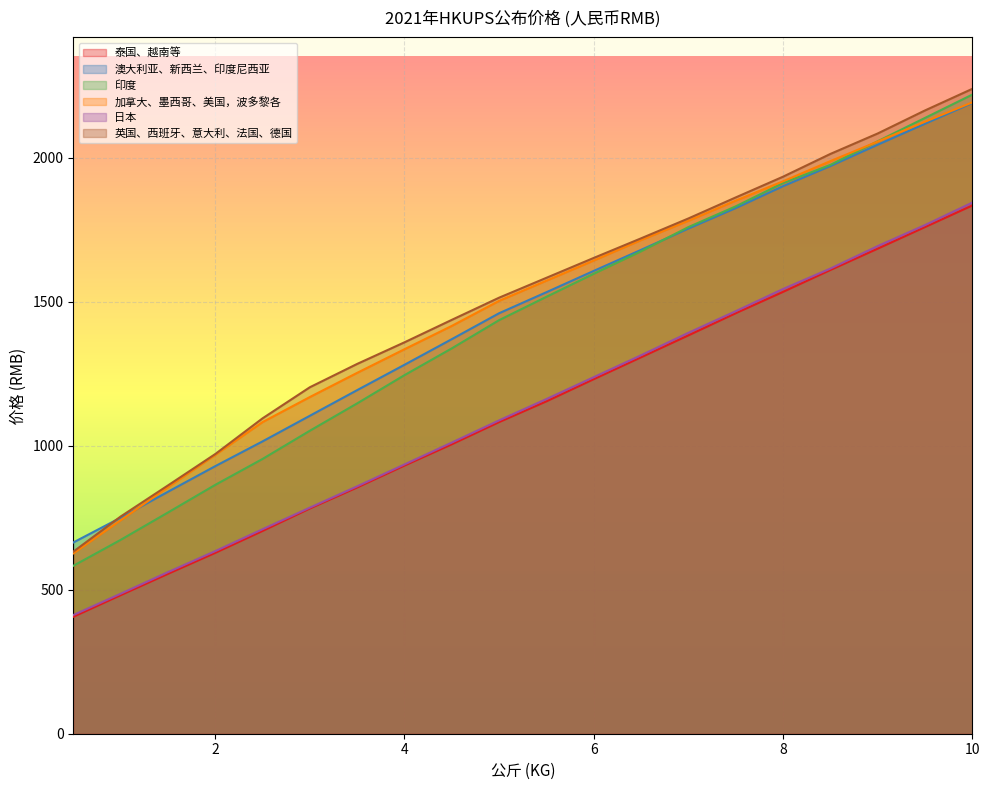

Where does the 澳大利亚、新西兰、印度尼西亚 series first go above 1533?

6.0